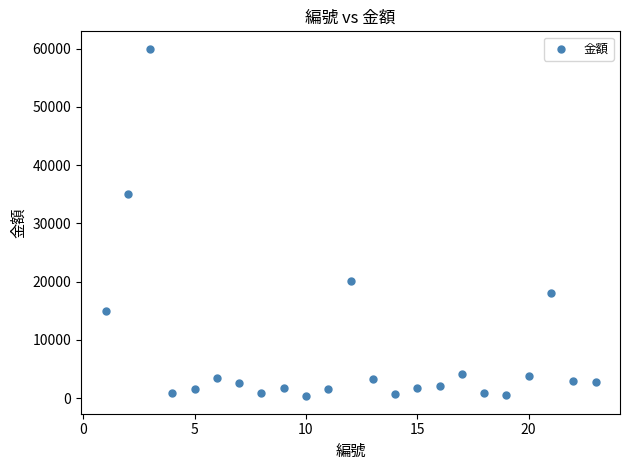

What is the range of Y values (max minus min)?

59712